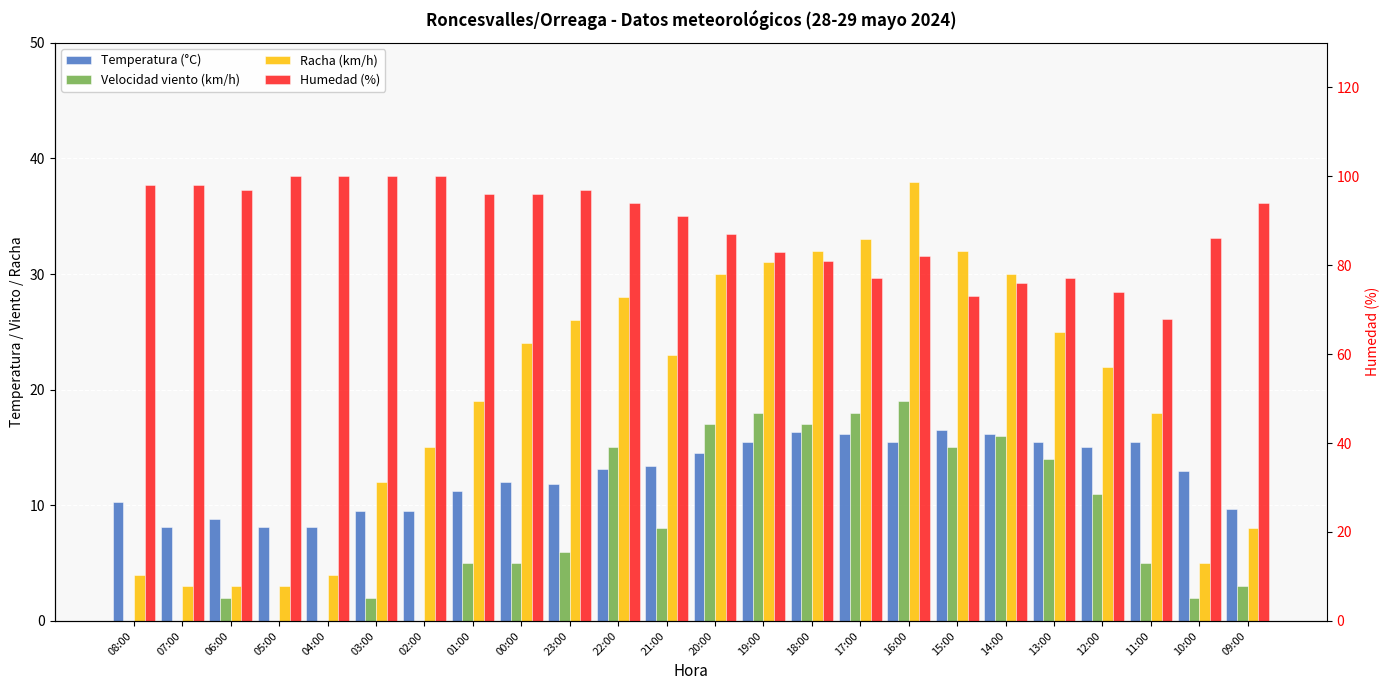

What is the label of the 11th bar from the right?

19:00